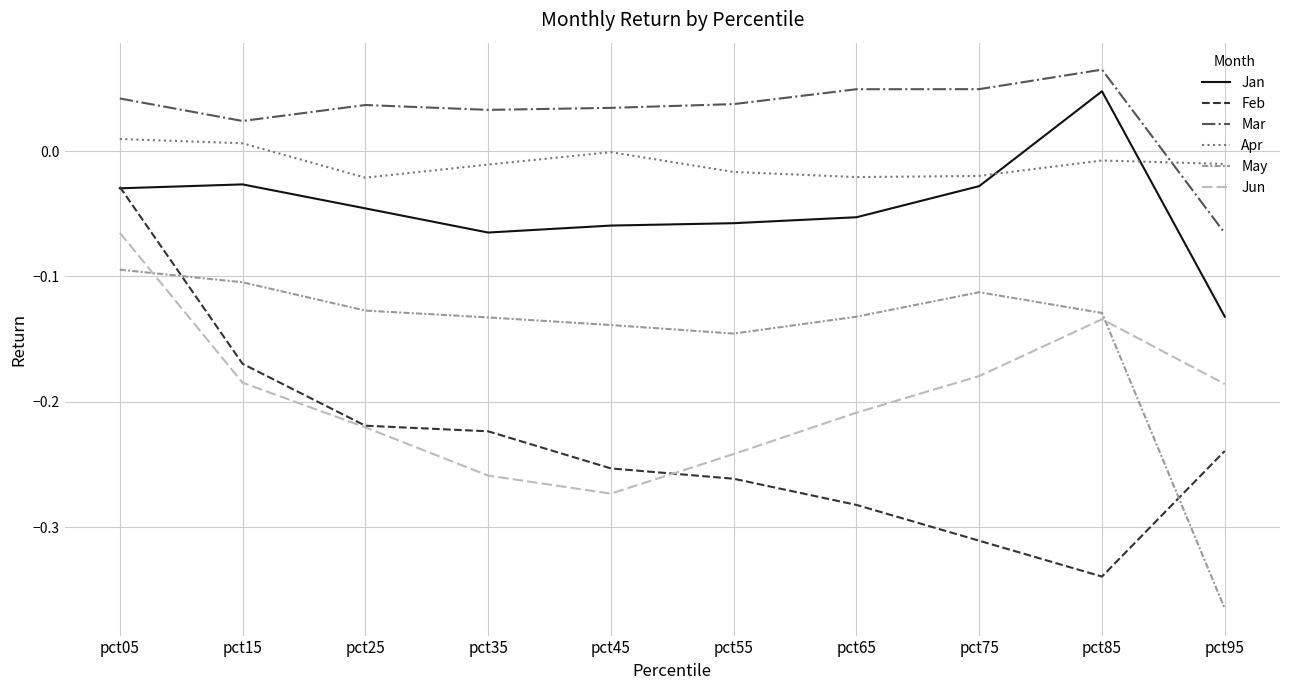

What is the total value across all series at pct35?

-0.7